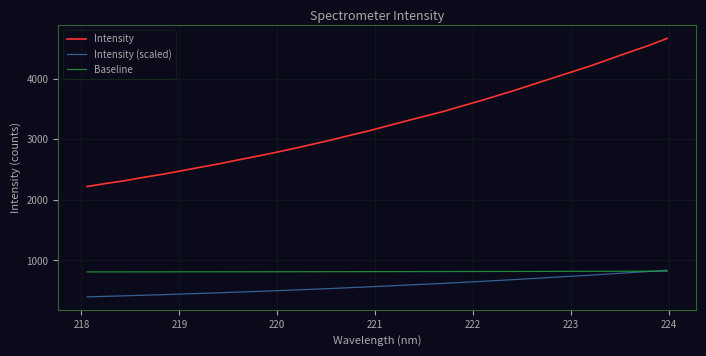

Which series has the largest total across all categories?

Intensity